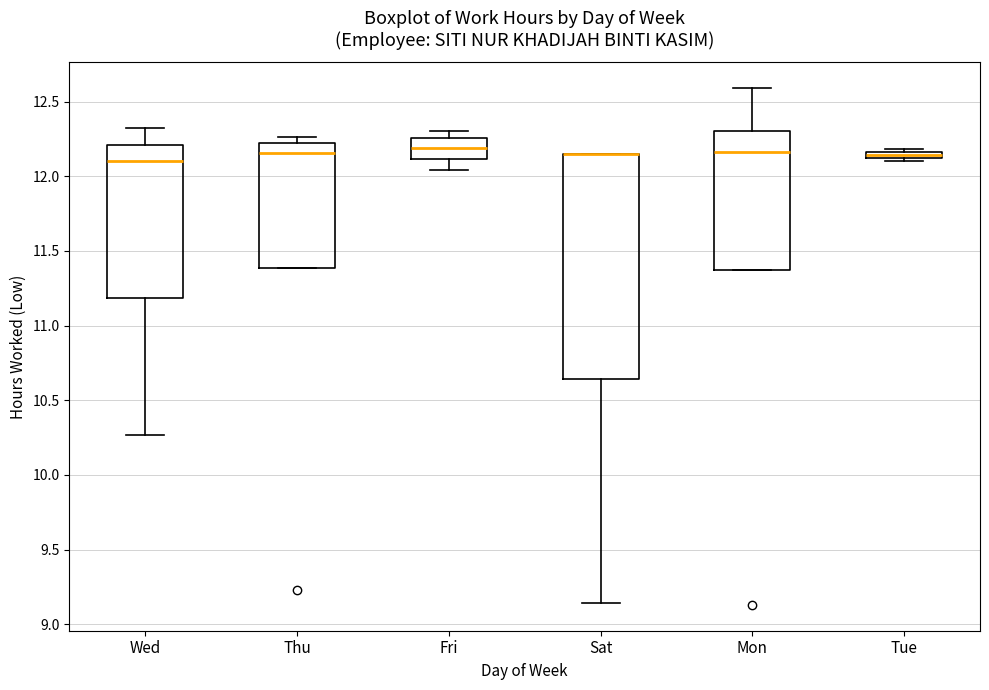

Which box is the tallest, from its lower edge to its upper edge?

Sat